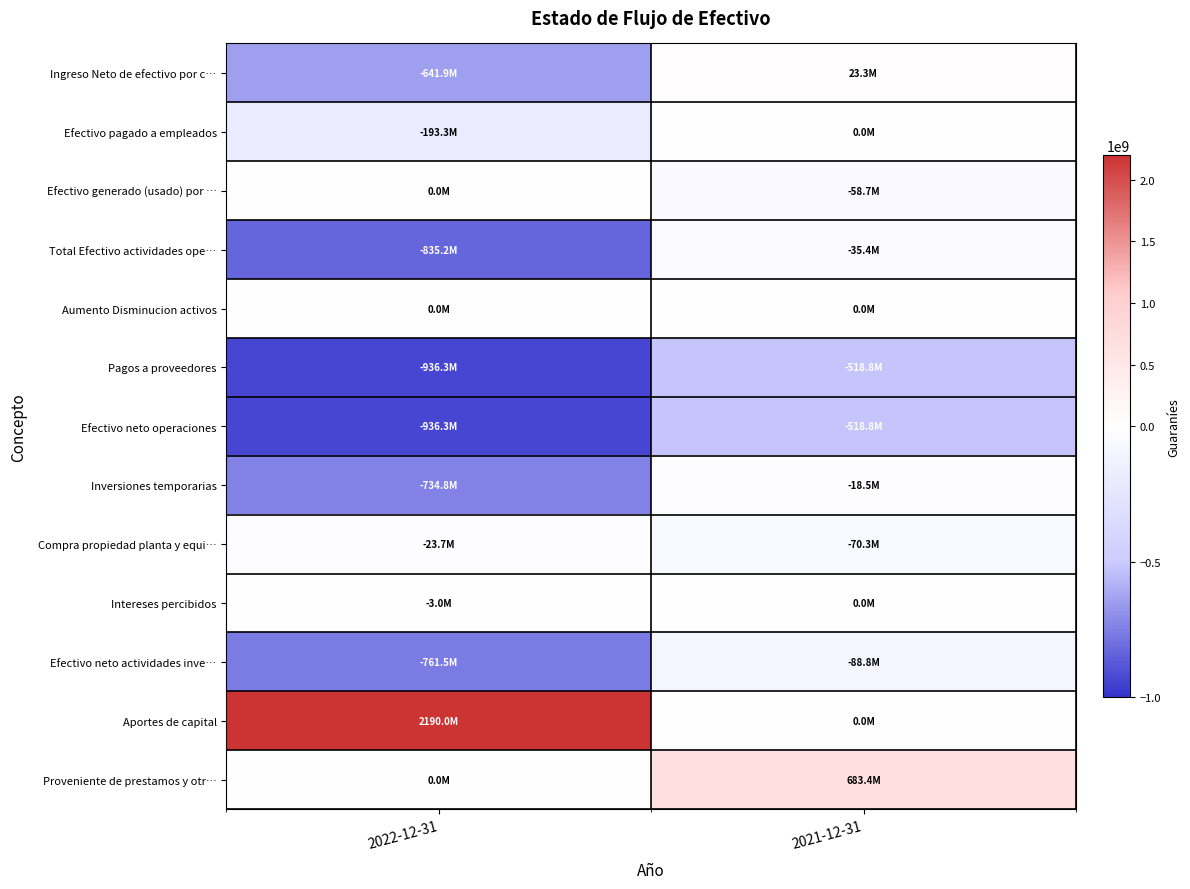

Rank the series by their maximum value, from lowest to highest.

Pagos a proveedores, Efectivo neto operaciones, Efectivo neto actividades inve…, Total Efectivo actividades ope…, Compra propiedad planta y equi…, Inversiones temporarias, Efectivo pagado a empleados, Efectivo generado (usado) por …, Aumento Disminucion activos, Intereses percibidos, Ingreso Neto de efectivo por c…, Proveniente de prestamos y otr…, Aportes de capital